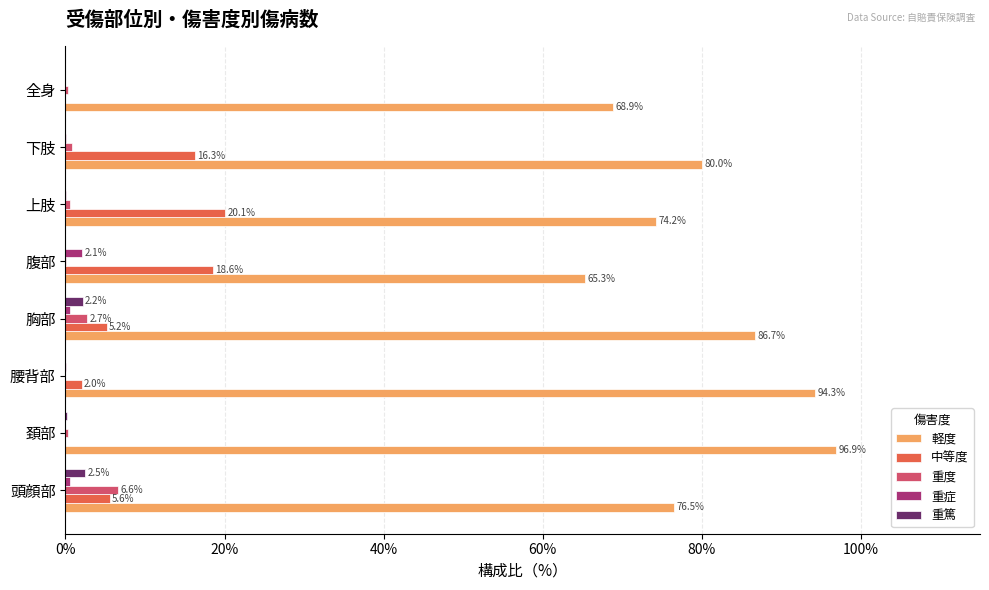

Is the value of 中等度 at 全身 greater than the value of 軽度 at 腹部?

No